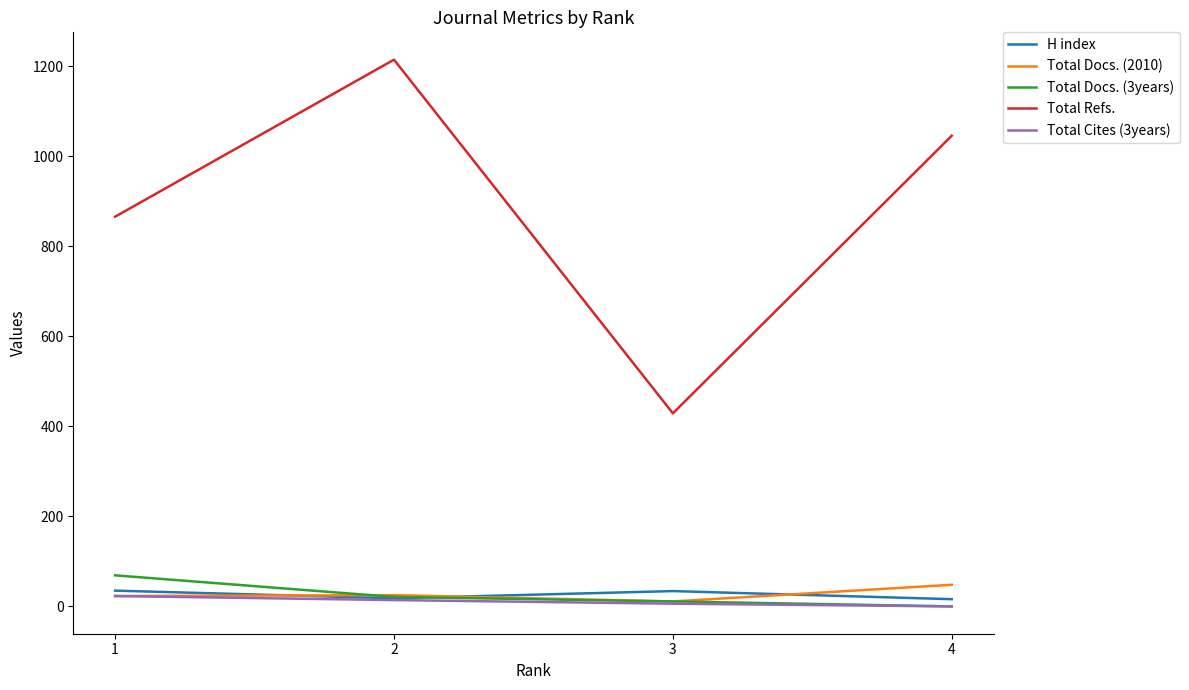

True or false: Total Refs. and H index intersect in this chart.

False